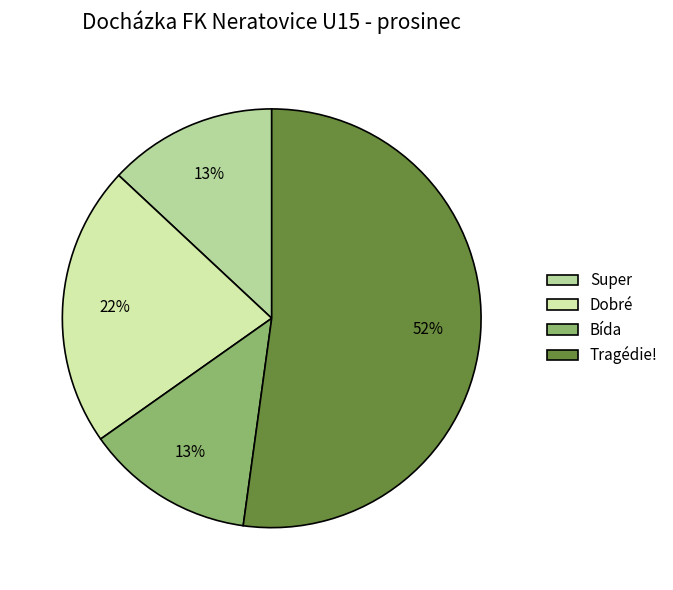

What is the change in value from Super to Tragédie!?

+9